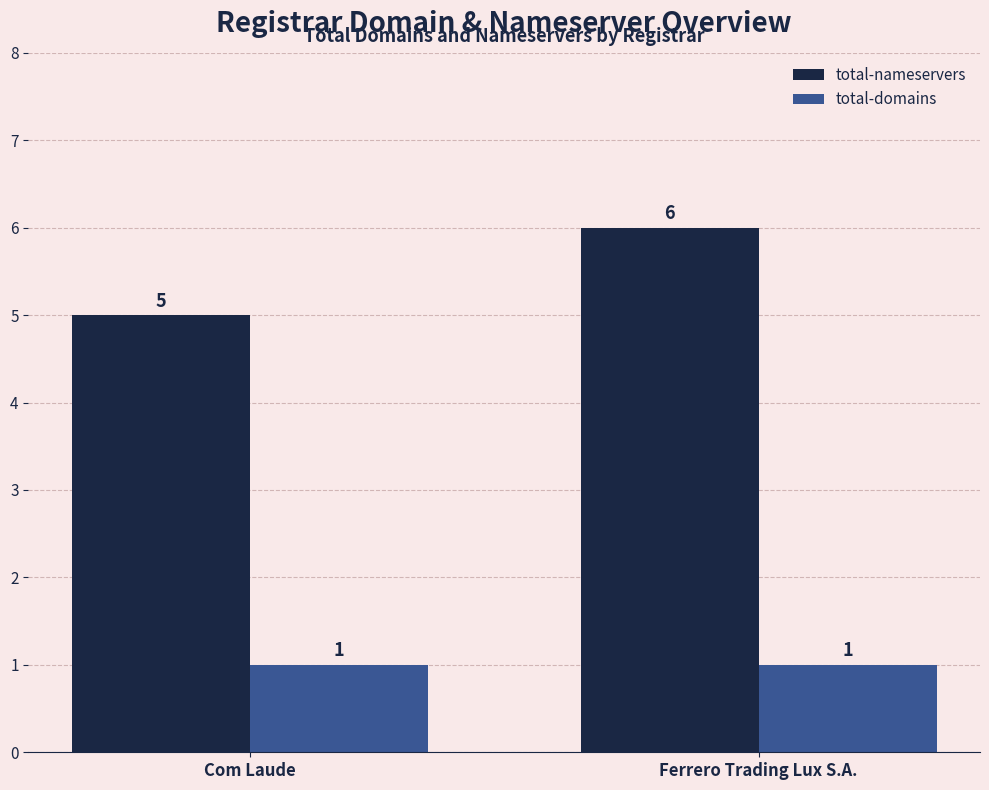

Between Com Laude and Ferrero Trading Lux S.A., which series saw the biggest shift?

total-nameservers